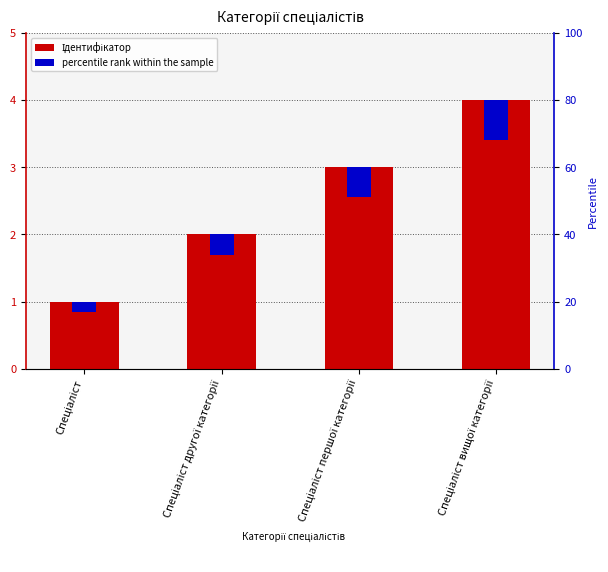

Between Спеціаліст and Спеціаліст першої категорії, which series saw the biggest shift?

Ідентифікатор